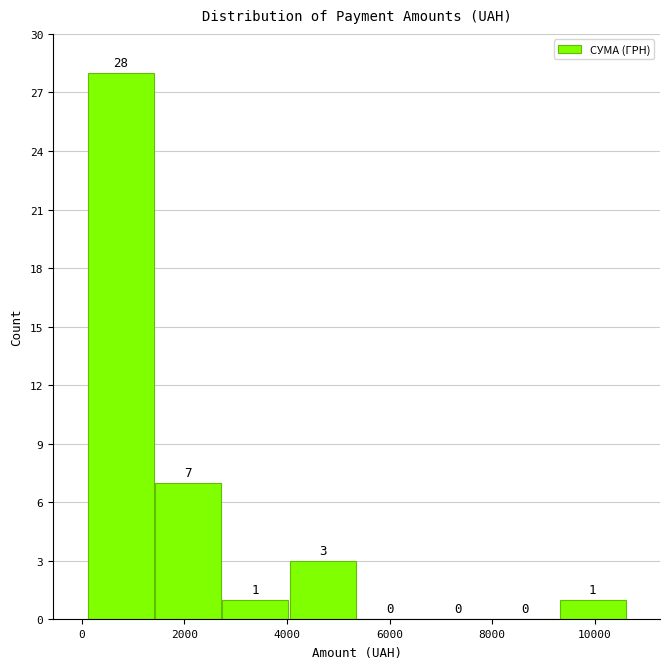

Reading left to right, list every bar in this chart as the range it spans on the x-axis followed by its height. The bar edges are not printed on the chart, so give them approximately, as read against the axis.

200 to 1400: 28
1400 to 2800: 7
2800 to 4000: 1
4000 to 5400: 3
5400 to 6600: 0
6600 to 8000: 0
8000 to 9400: 0
9400 to 10600: 1